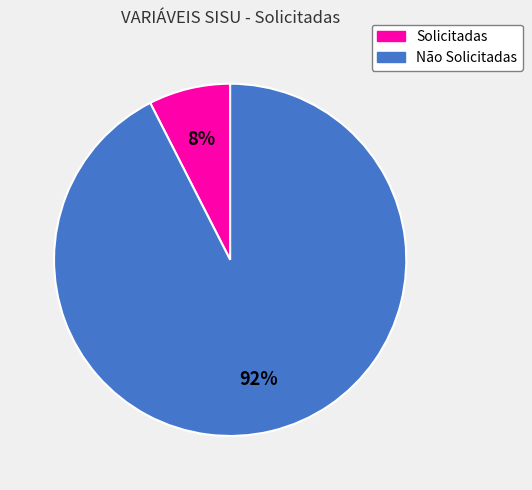

Does any single category account for the majority?

Yes